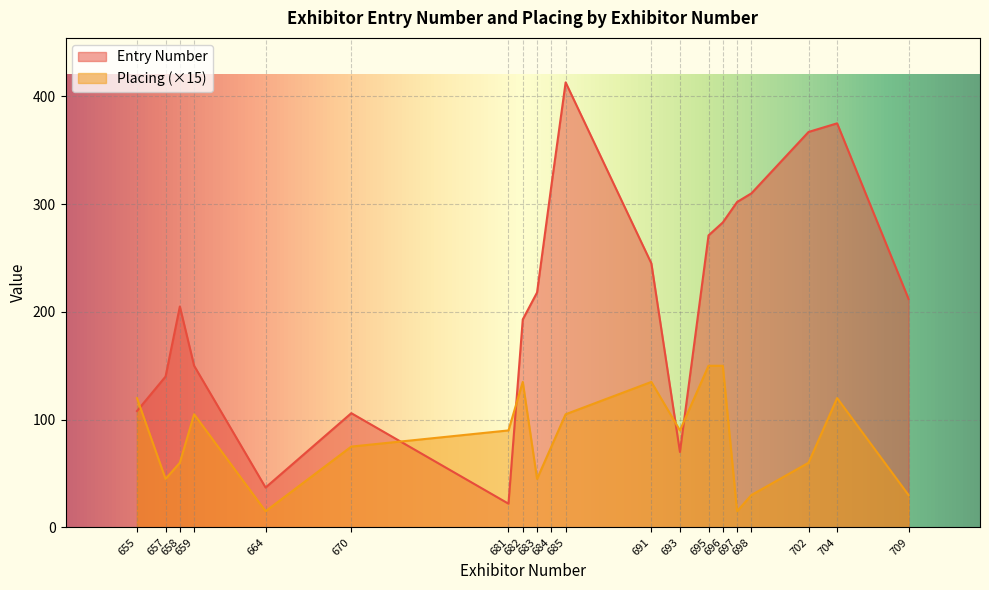

What is the difference between the Entry Number values at 655 and 698?

202